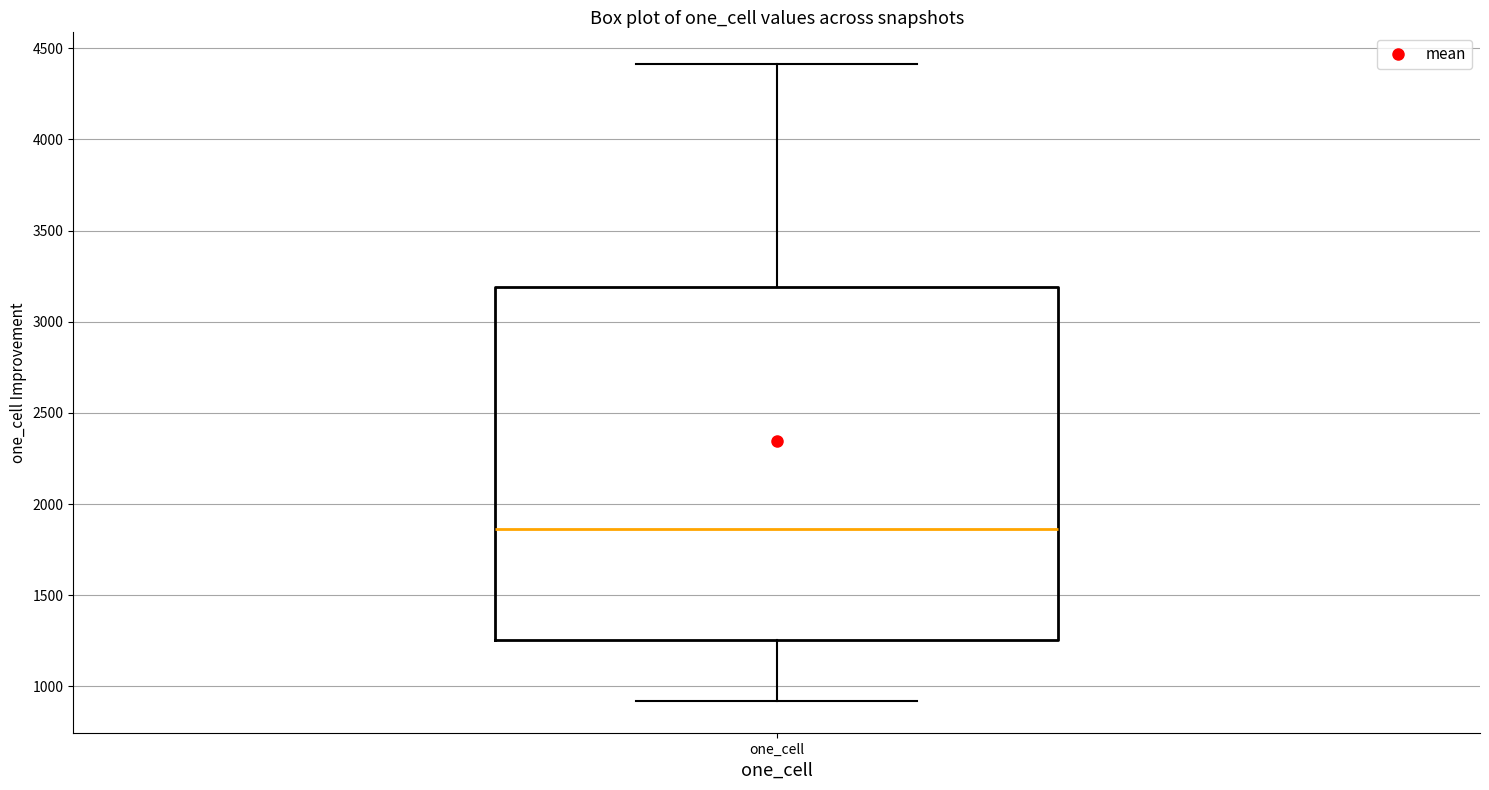

Where is the lower edge of the box for one_cell on the y-axis? The values are not printed on the chart, so give them approximately, as read against the axis.

1250